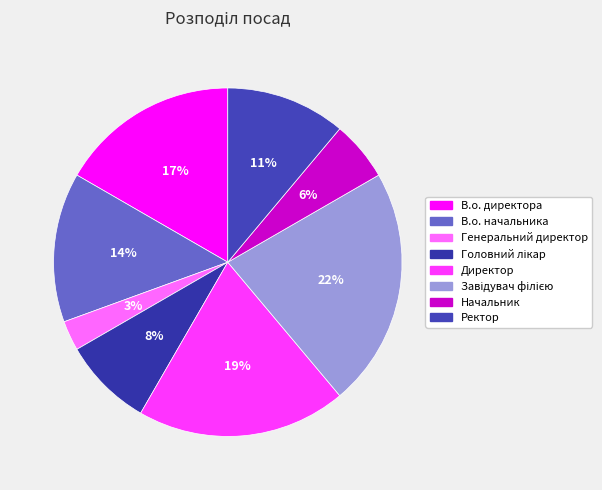

Between Начальник and Ректор, which is larger?

Ректор